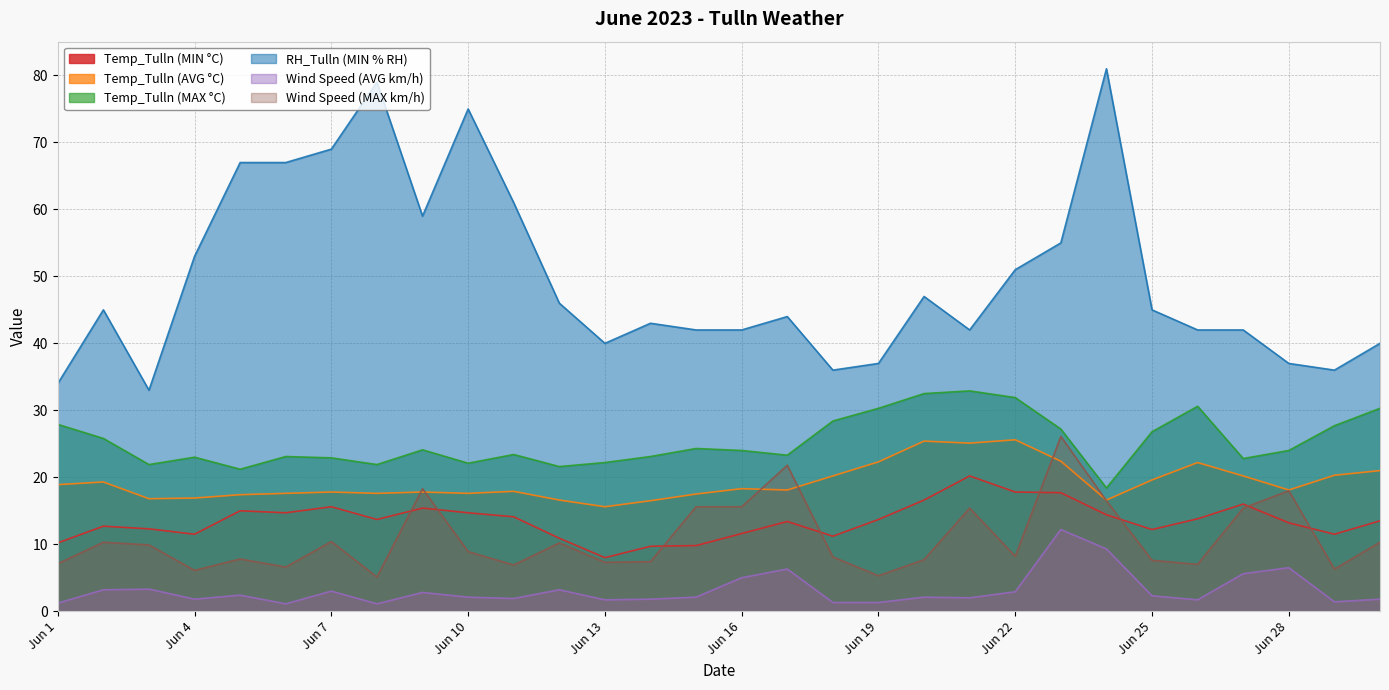

What is the spread (max minus min) of values at Jun 11?

59.1